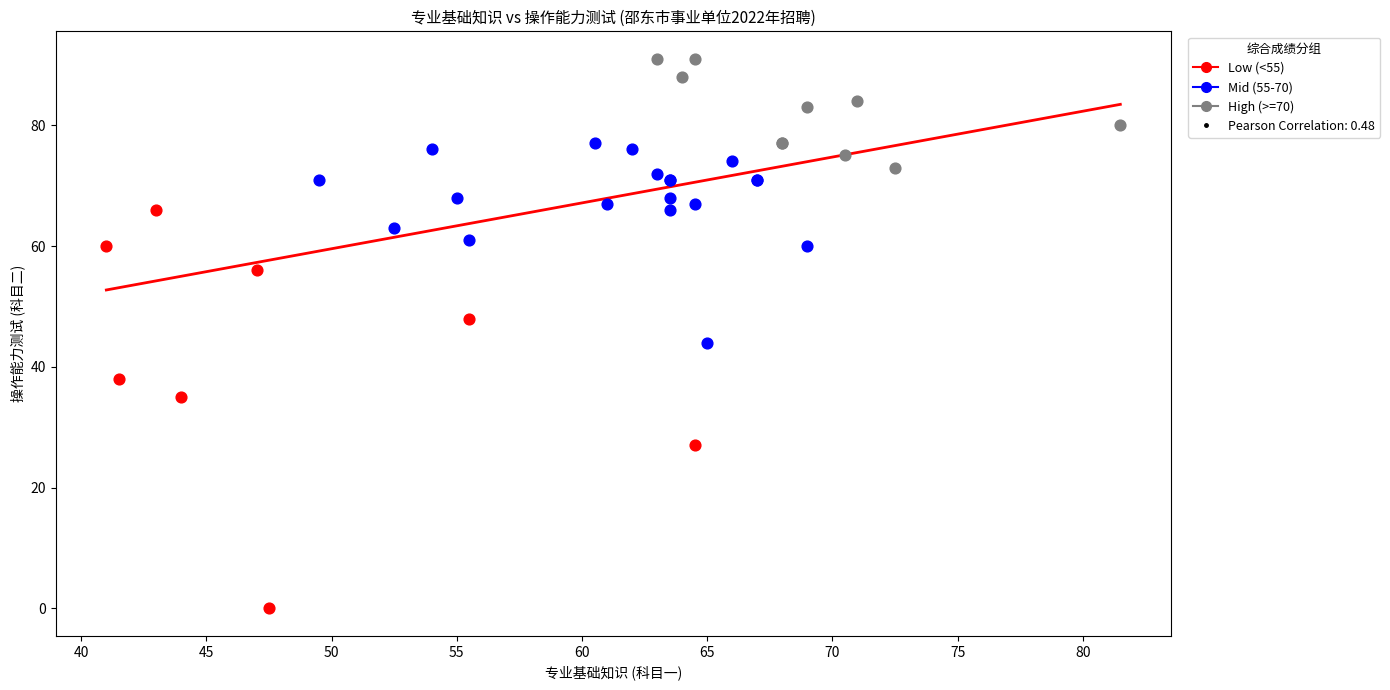

Which series has the largest Y range (max minus min)?

Low (<55)